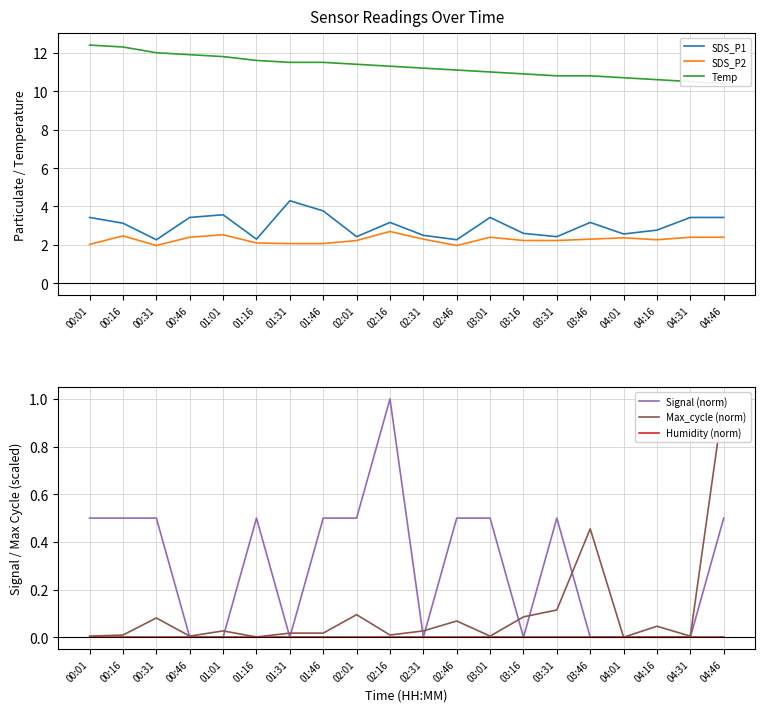

Does the chart display data point markers on the line(s)?

No